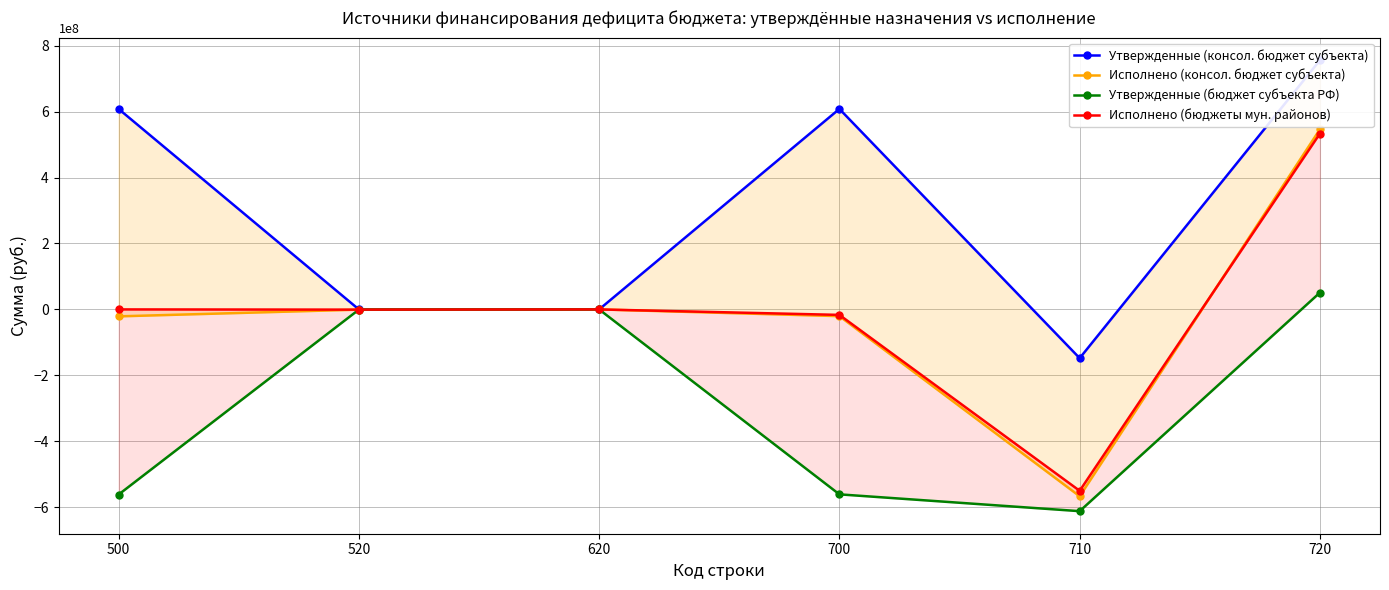

Where is the first local minimum for Утвержденные (бюджет субъекта РФ)?

710